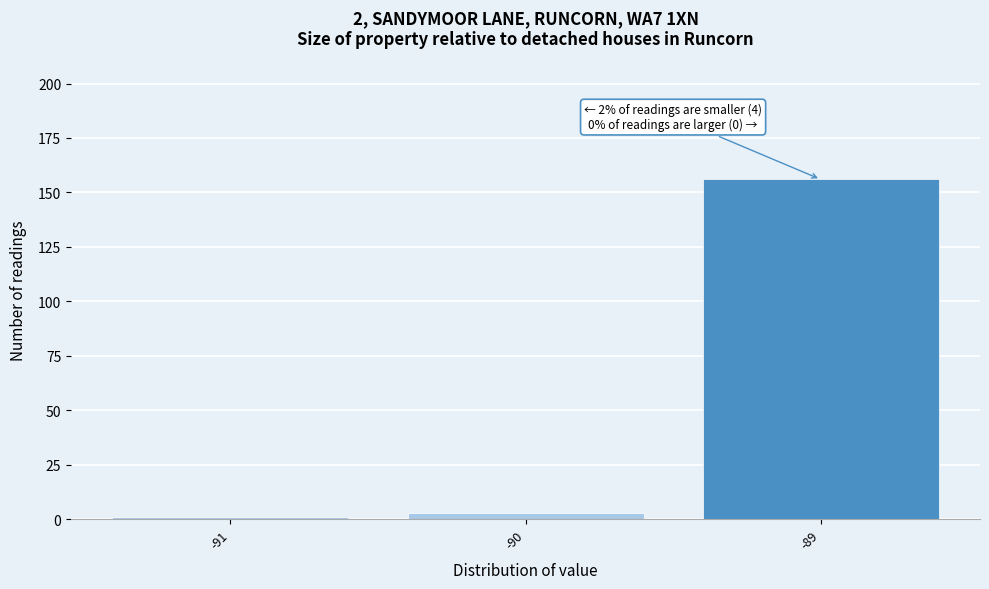

Over which range of the x-axis is the bar tallest?

-89.5 to -88.5